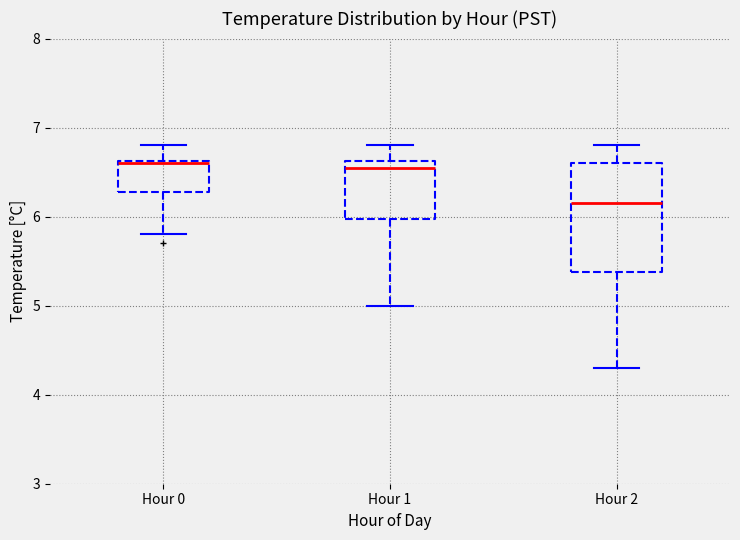

Which box is the tallest, from its lower edge to its upper edge?

Hour 2